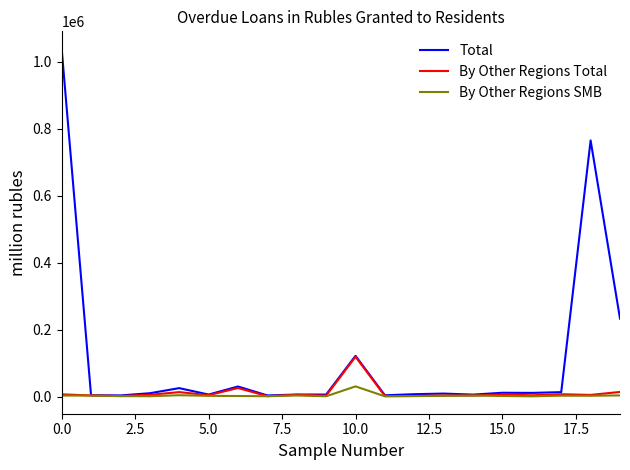

True or false: Total has more than 2 points higher than both neighbors.

True